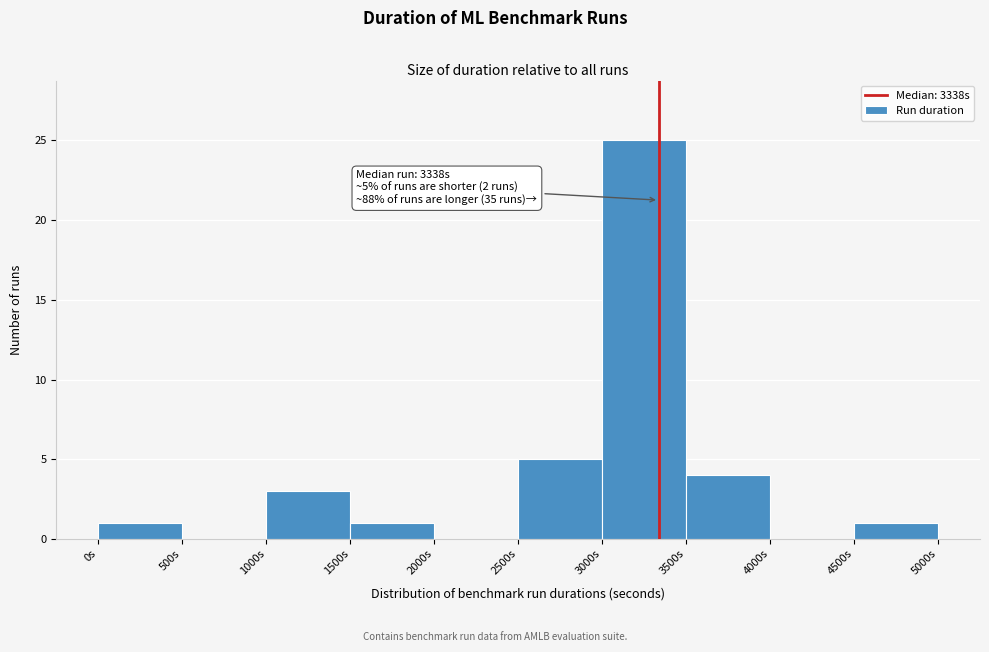

Over which range of the x-axis is the bar tallest?

3000 to 3500